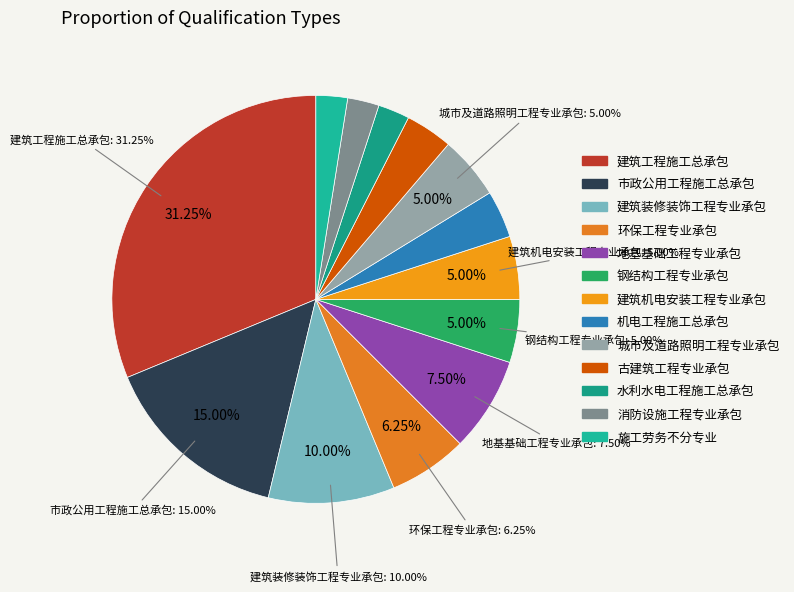

Approximately how many times larger is the value at 机电工程施工总承包 compared to 消防设施工程专业承包?

1.5